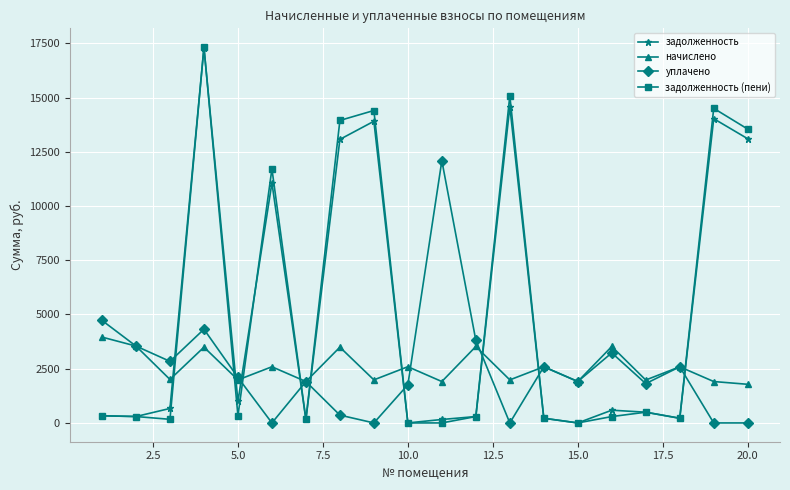

What is the maximum value for начислено?

3955.9